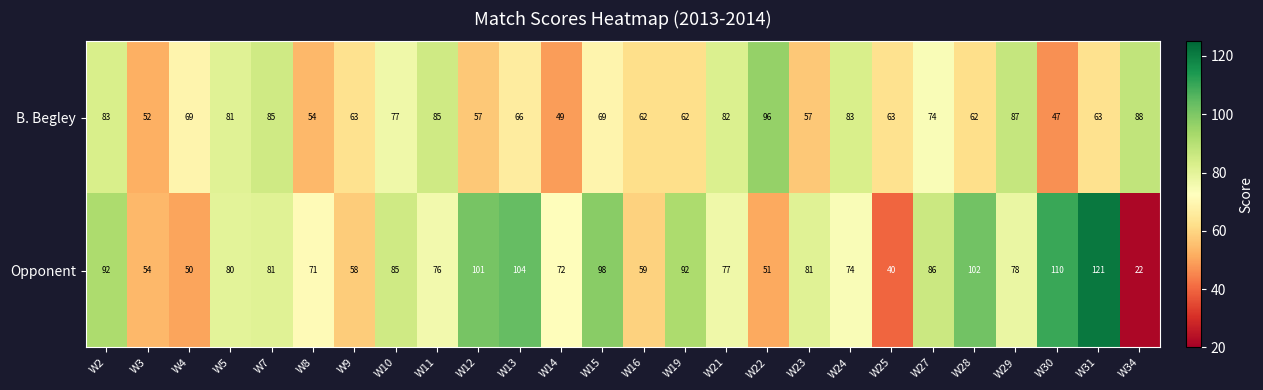

What is the sum of all Opponent values?

2015